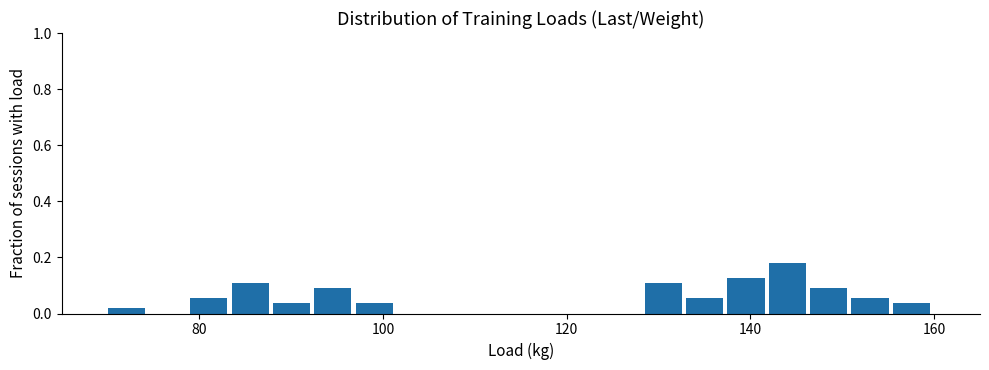

Around what value on the x-axis is the tallest bar? Give the approximate position of its centre, as read against the axis.

144